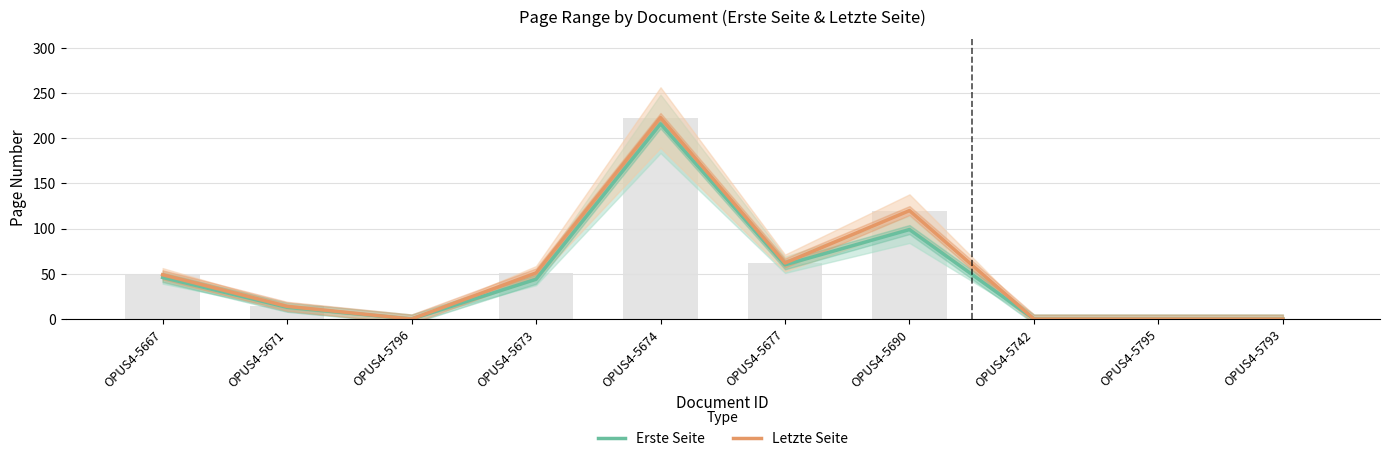

List the series in order of their peak value, highest first.

Letzte Seite, Erste Seite